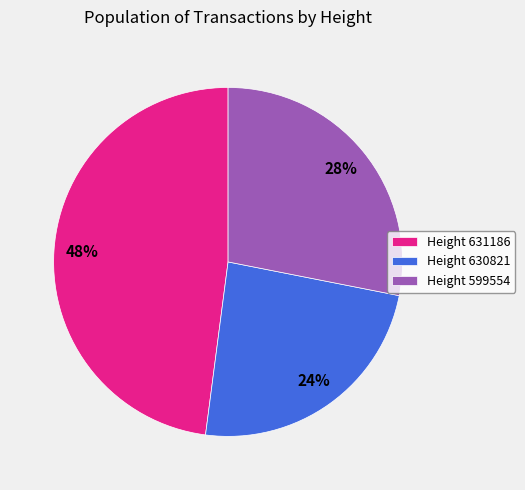

Rank the categories by value from highest to lowest.

Height 631186, Height 599554, Height 630821